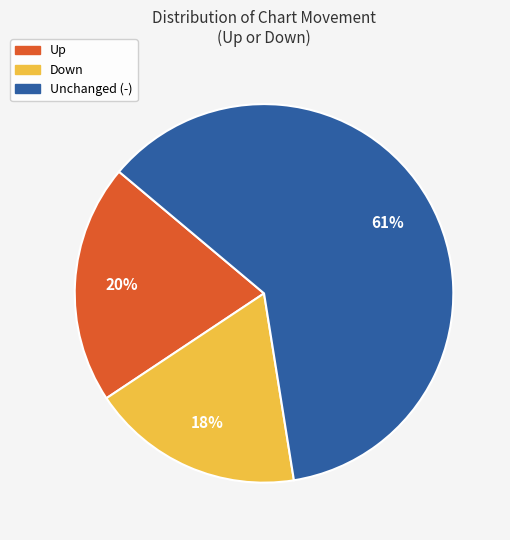

To the nearest percent, what is the average slice percentage?

33%